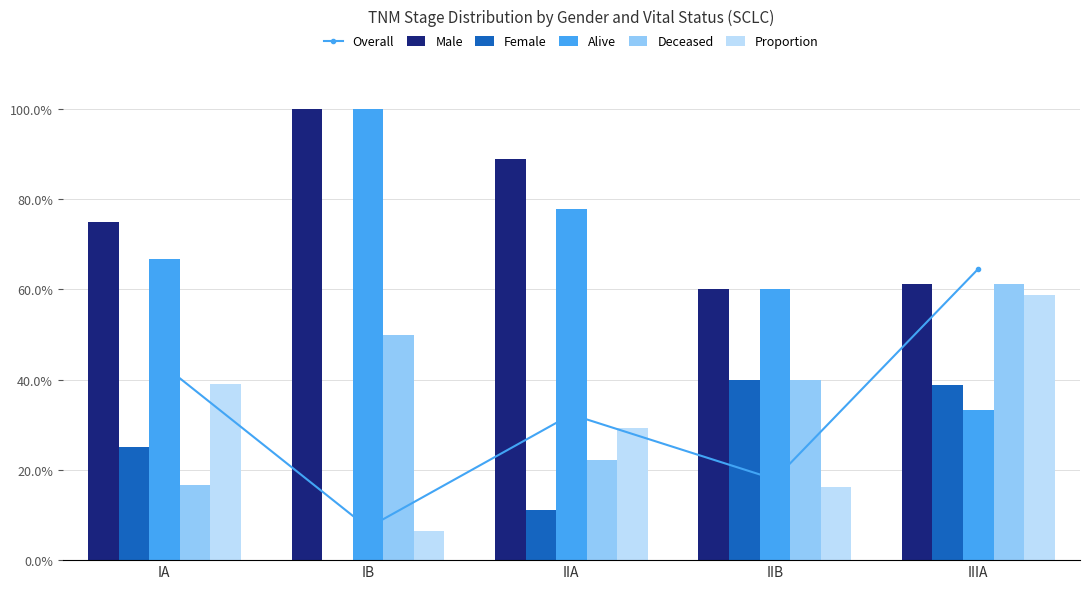

The value of Deceased at IIA is 22.2. True or false?

True